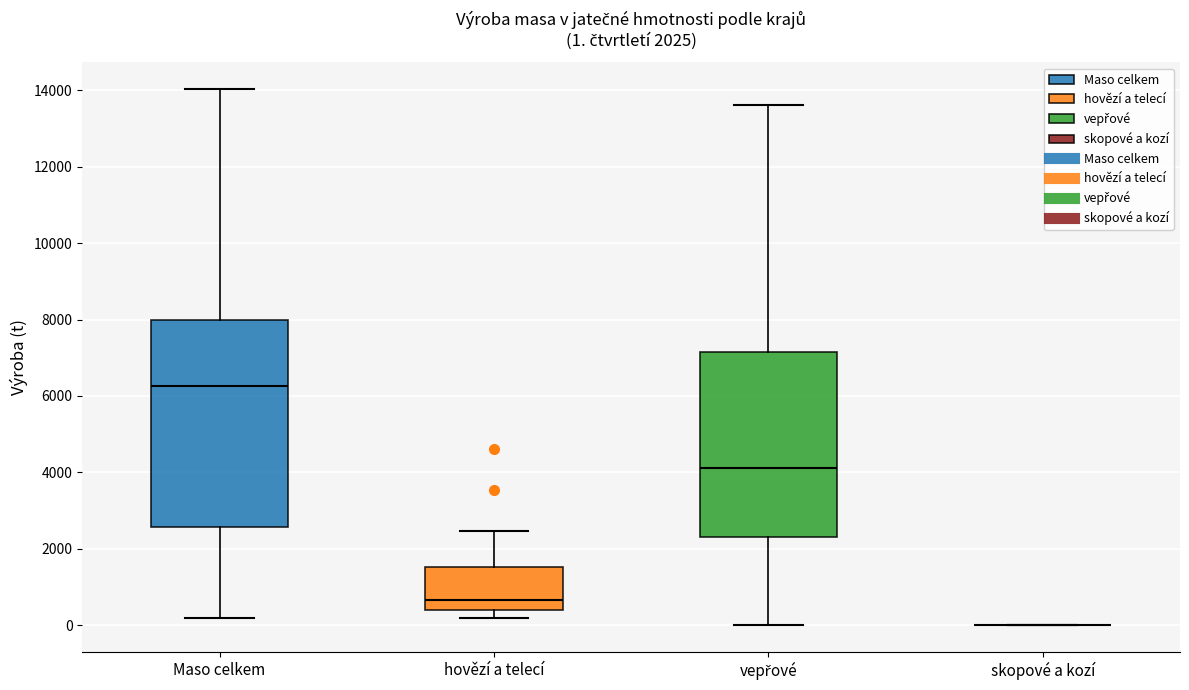

Which box is the tallest, from its lower edge to its upper edge?

Maso celkem